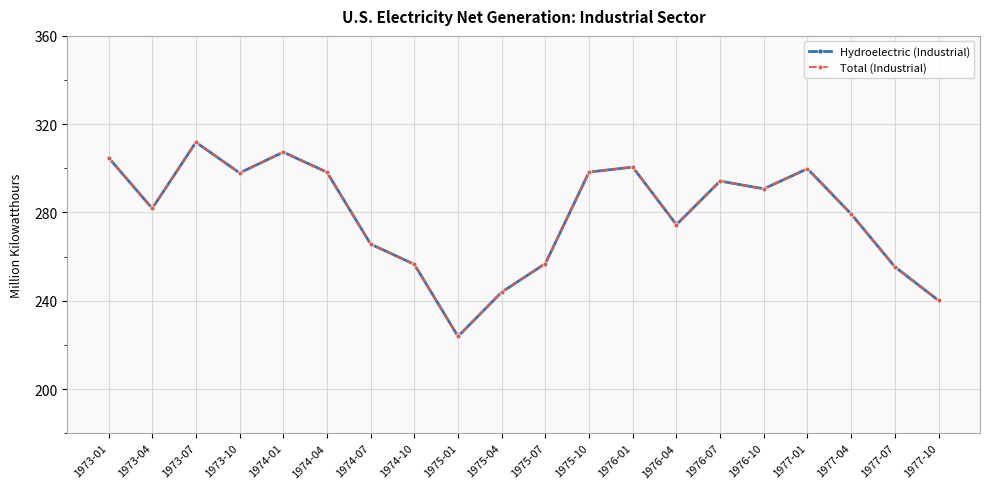

List the labels in order of Total (Industrial) value, smallest first.

1975-01, 1977-10, 1975-04, 1977-07, 1974-10, 1975-07, 1974-07, 1976-04, 1977-04, 1973-04, 1976-10, 1976-07, 1973-10, 1974-04, 1975-10, 1977-01, 1976-01, 1973-01, 1974-01, 1973-07